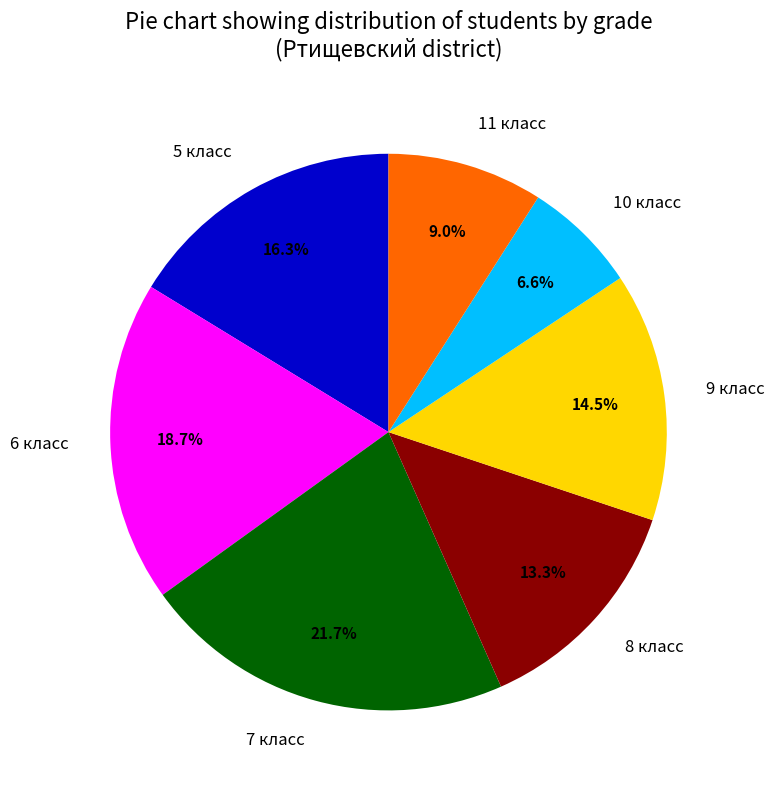

Does any single category account for the majority?

No